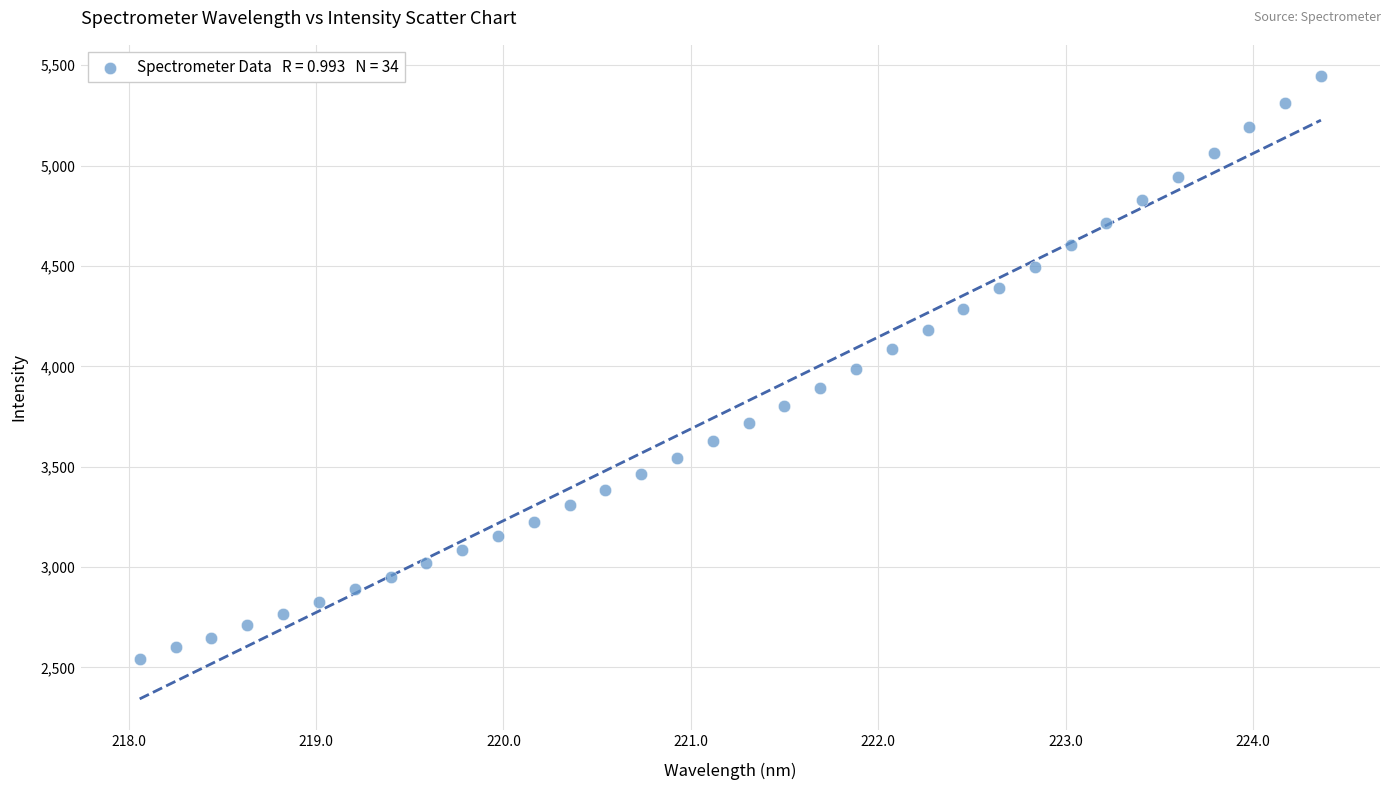

What is the range of X values (max minus min)?

6.3